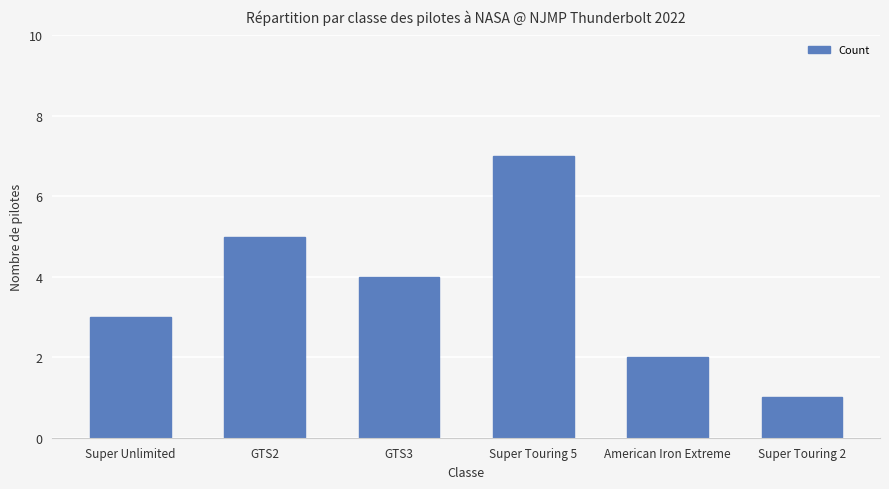

Rank the categories by value from highest to lowest.

Super Touring 5, GTS2, GTS3, Super Unlimited, American Iron Extreme, Super Touring 2